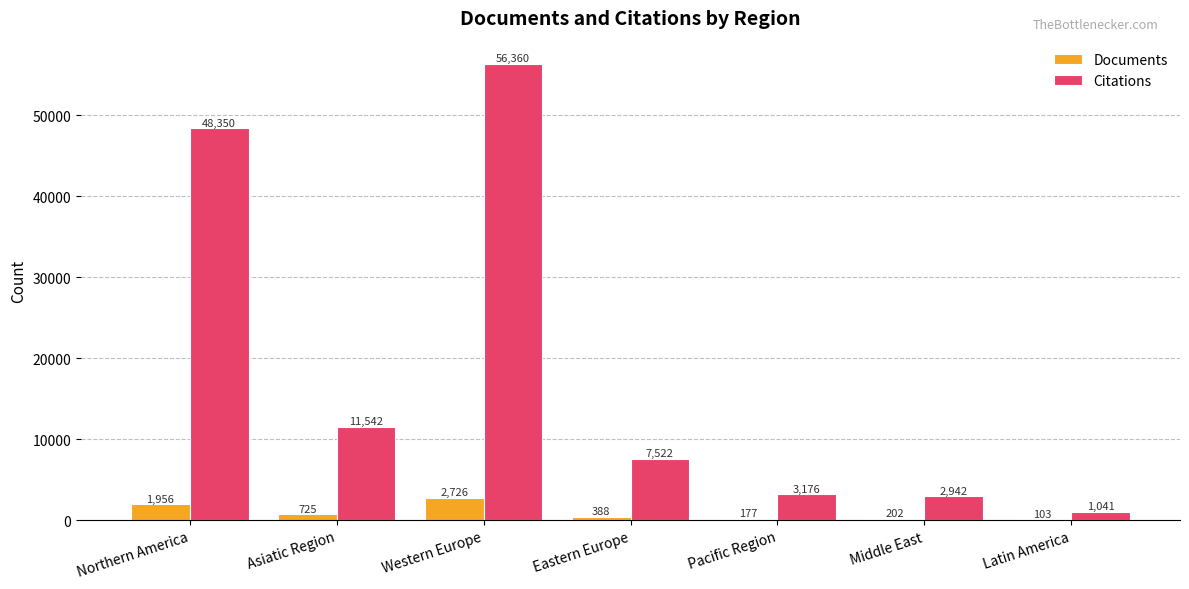

Reading right to left, list all the values displayed in this chart.

Documents: Latin America=103	Middle East=202	Pacific Region=177	Eastern Europe=388	Western Europe=2726	Asiatic Region=725	Northern America=1956
Citations: Latin America=1041	Middle East=2942	Pacific Region=3176	Eastern Europe=7522	Western Europe=56360	Asiatic Region=11542	Northern America=48350